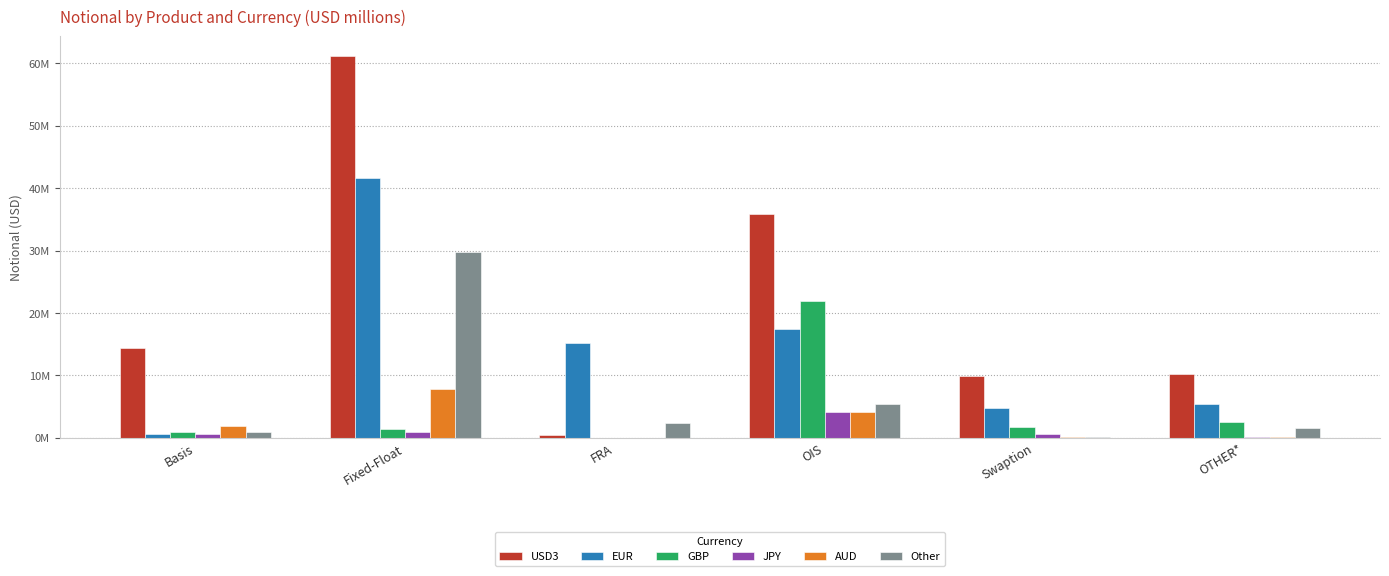

What is the maximum value shown in the chart?

61262075